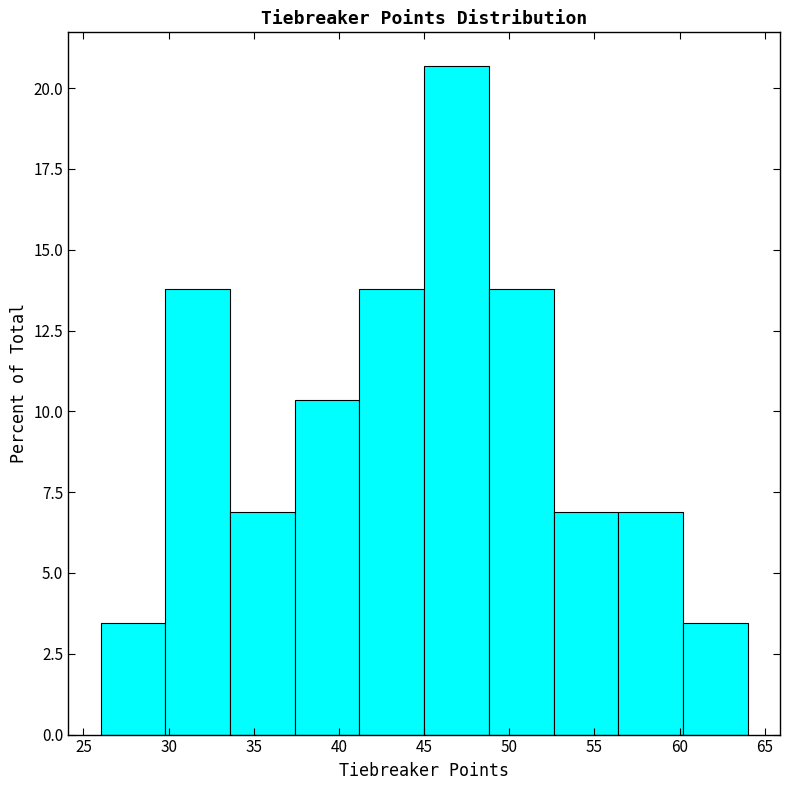

Over which range of the x-axis is the bar tallest?

45.0 to 48.8